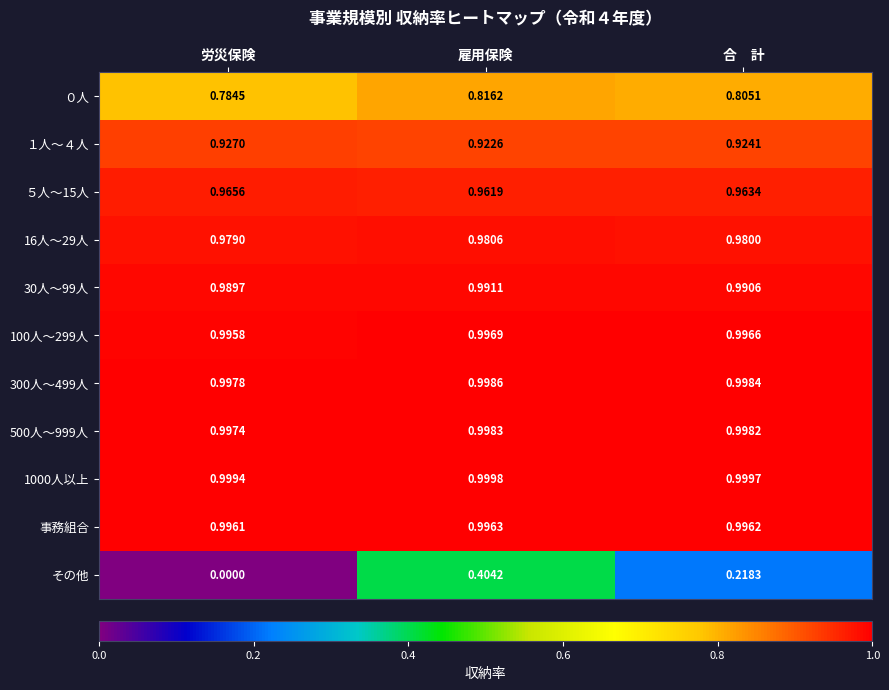

At which category is the sum across all series the highest?

雇用保険